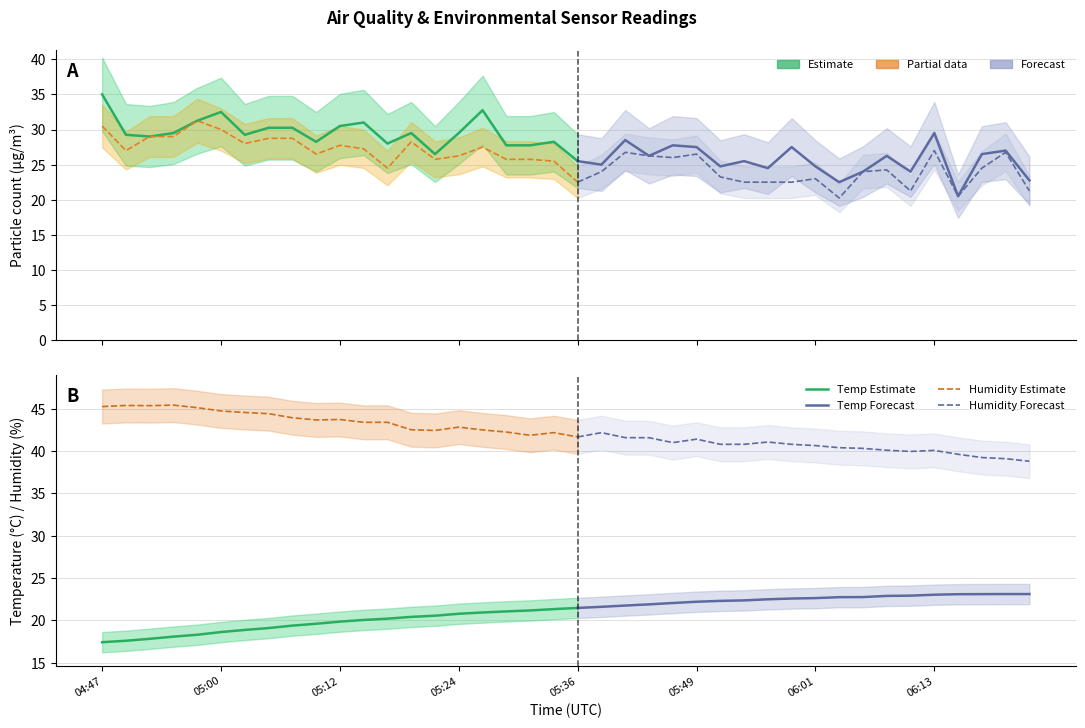

Is the value of BME280_temperature at 05:34 greater than the value of BME280_humidity at 06:01?

No